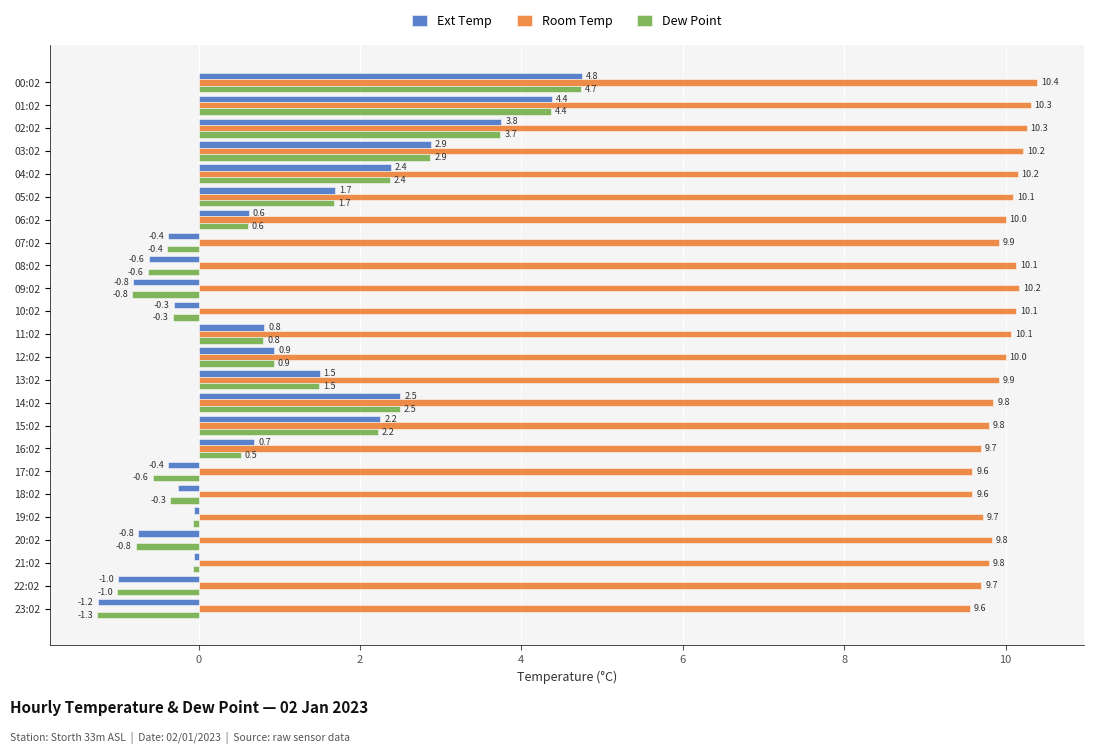

List the series in order of their peak value, lowest first.

Dew Point, Ext Temp, Room Temp